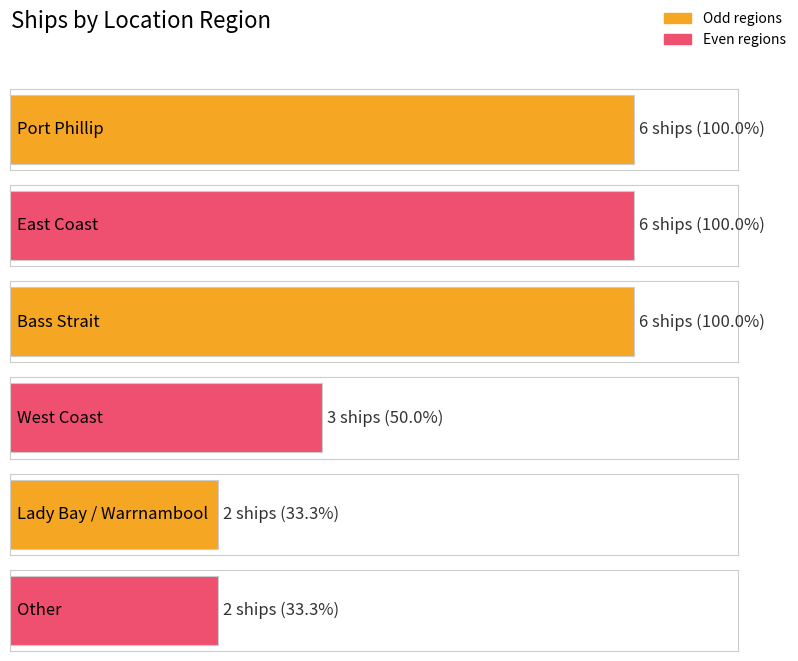

List the labels in order of value, largest first.

Port Phillip, East Coast, Bass Strait, West Coast, Lady Bay / Warrnambool, Other